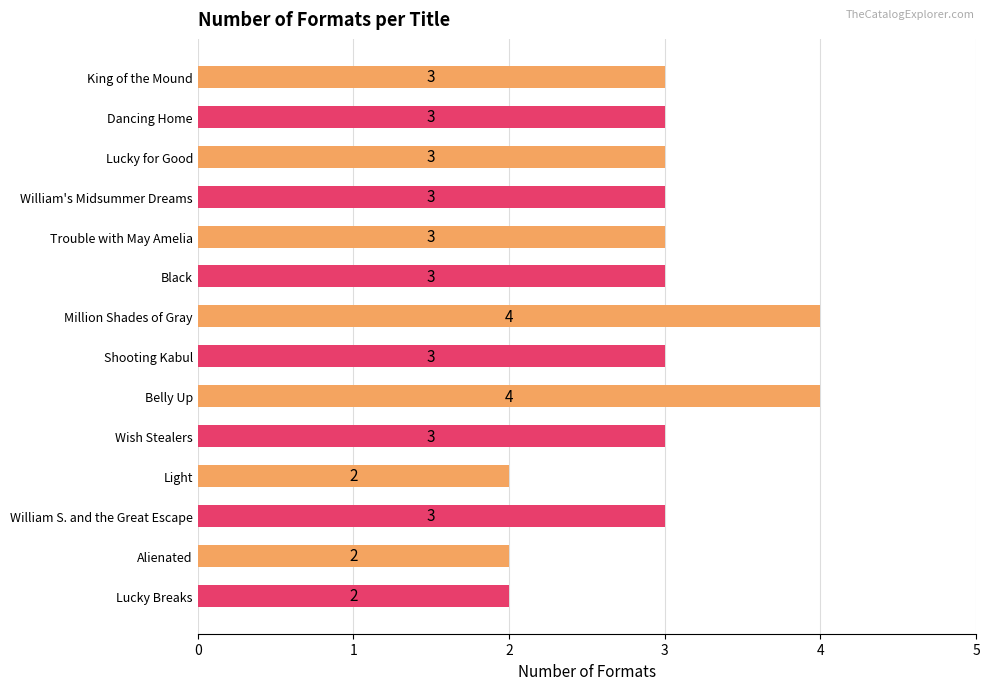

Approximately how many times larger is the value at Lucky Breaks compared to Black?

0.7